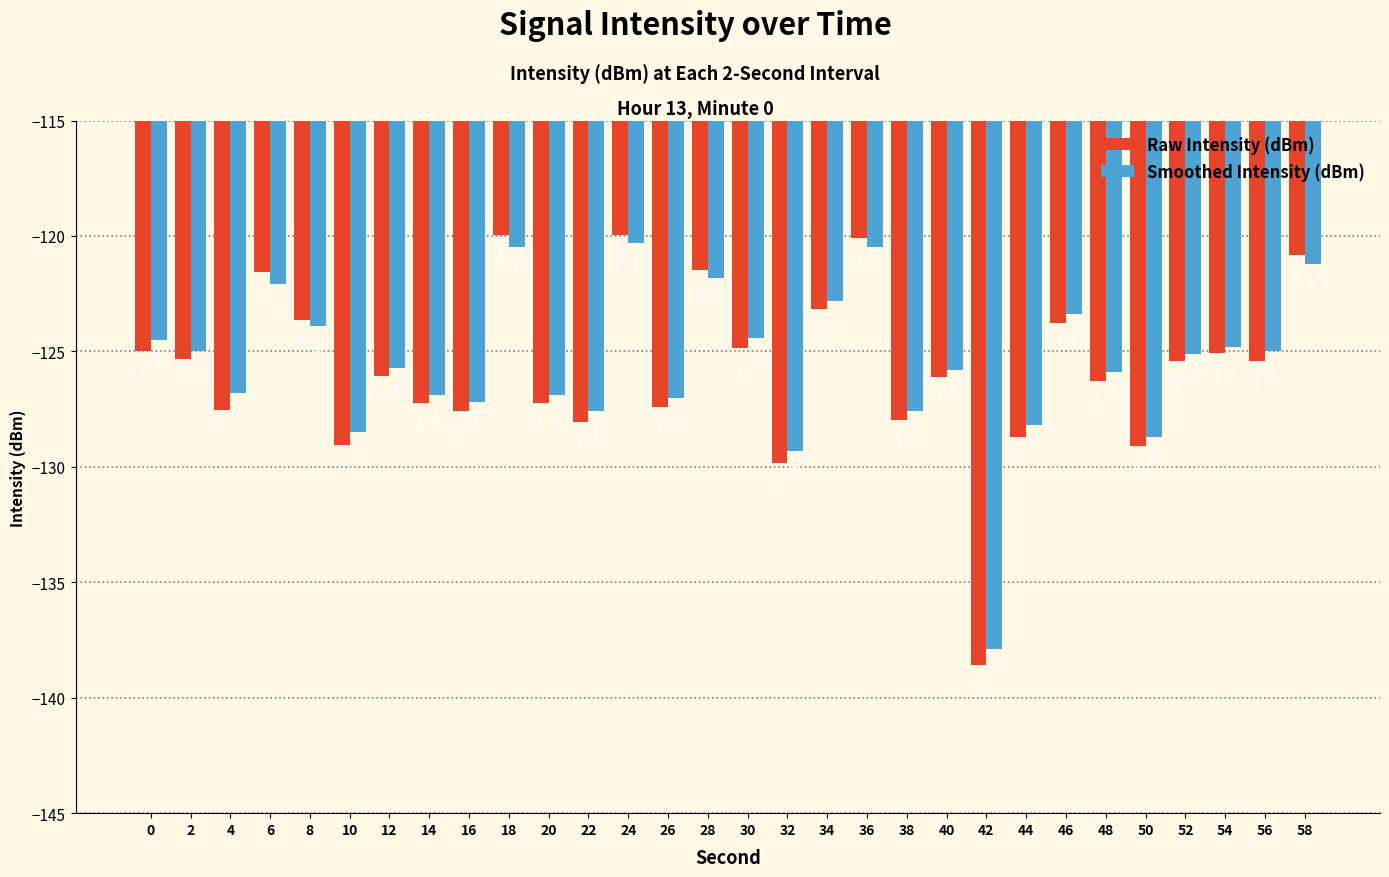

Which series has the widest spread of values?

Raw Intensity (dBm)